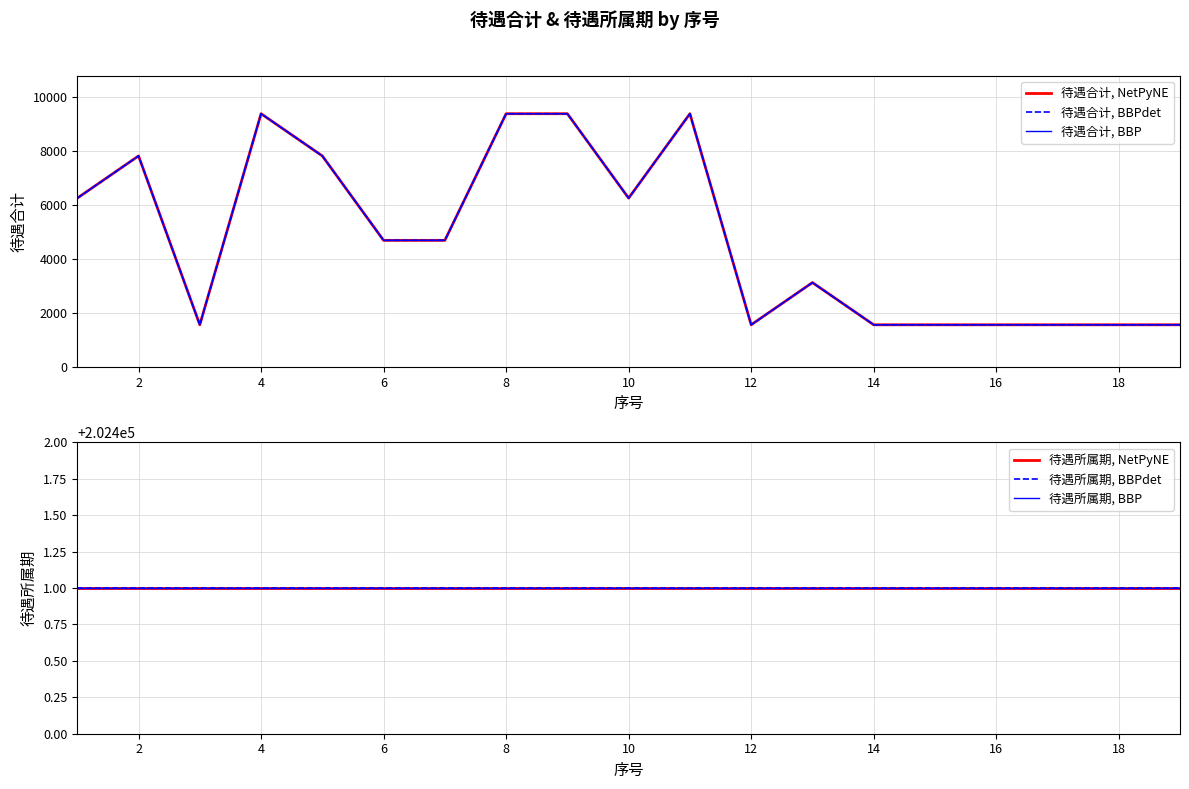

What is the approximate value of 待遇所属期, BBP at 12?

202401